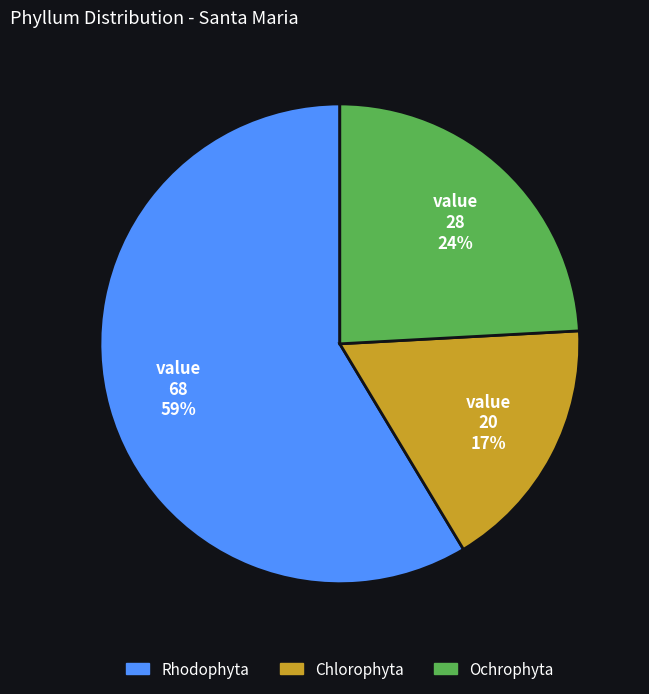

To the nearest percent, what portion does Chlorophyta represent?

17%